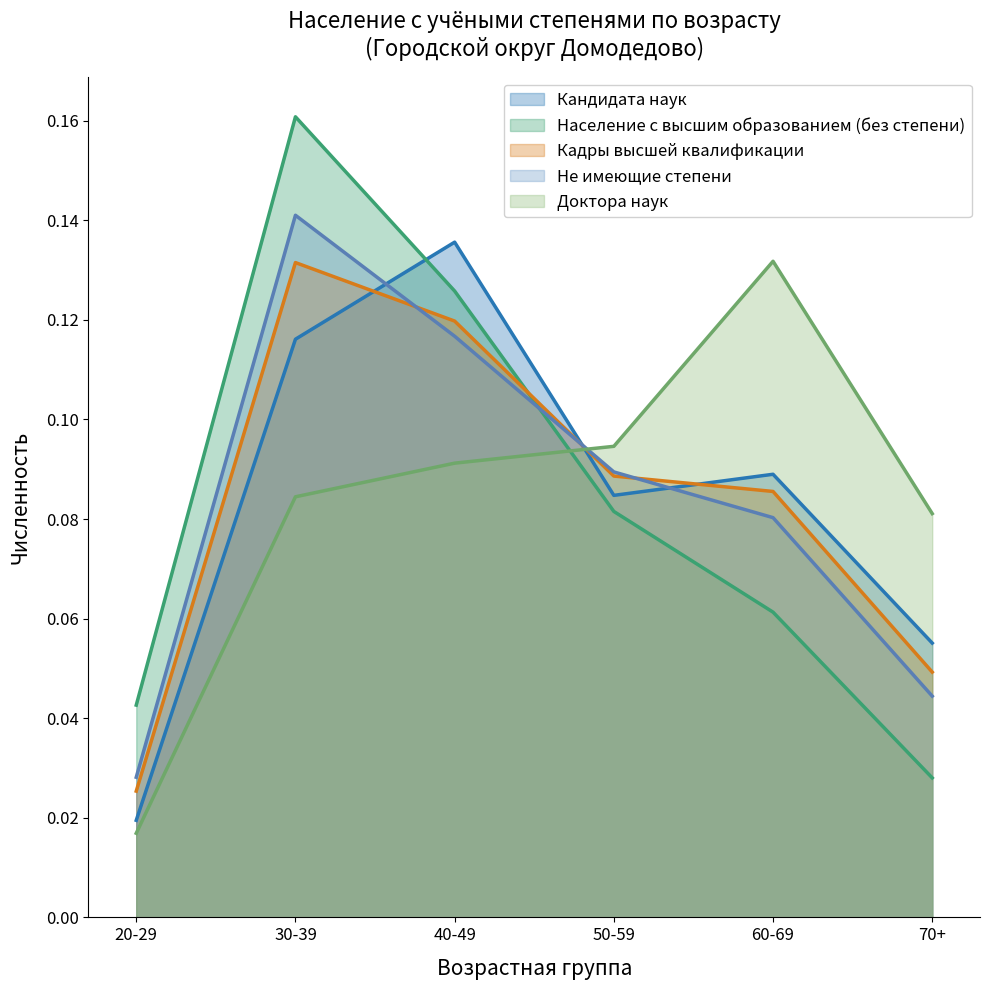

What is the maximum value shown in the chart?

0.2